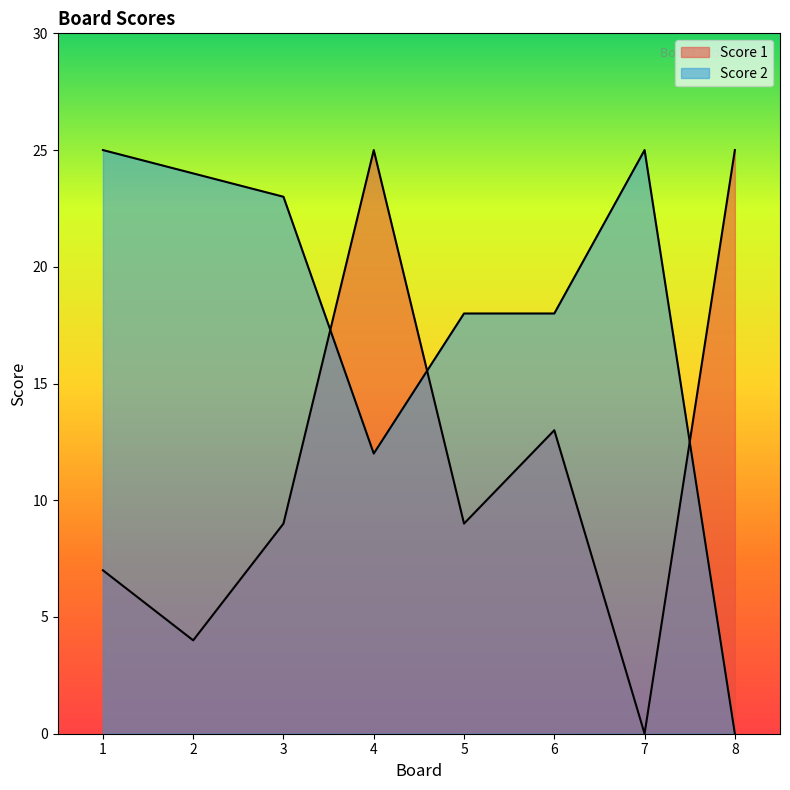

At which label does Score 2 reach its minimum?

8